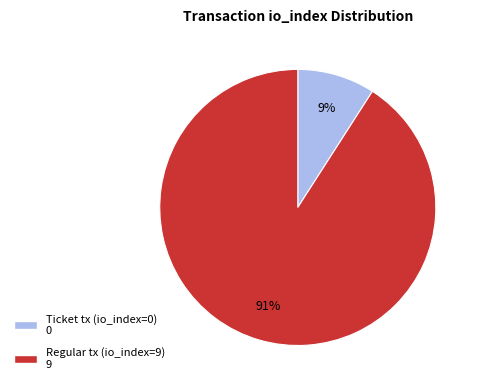

To the nearest percent, what portion does Regular tx (io_index=9) represent?

91%